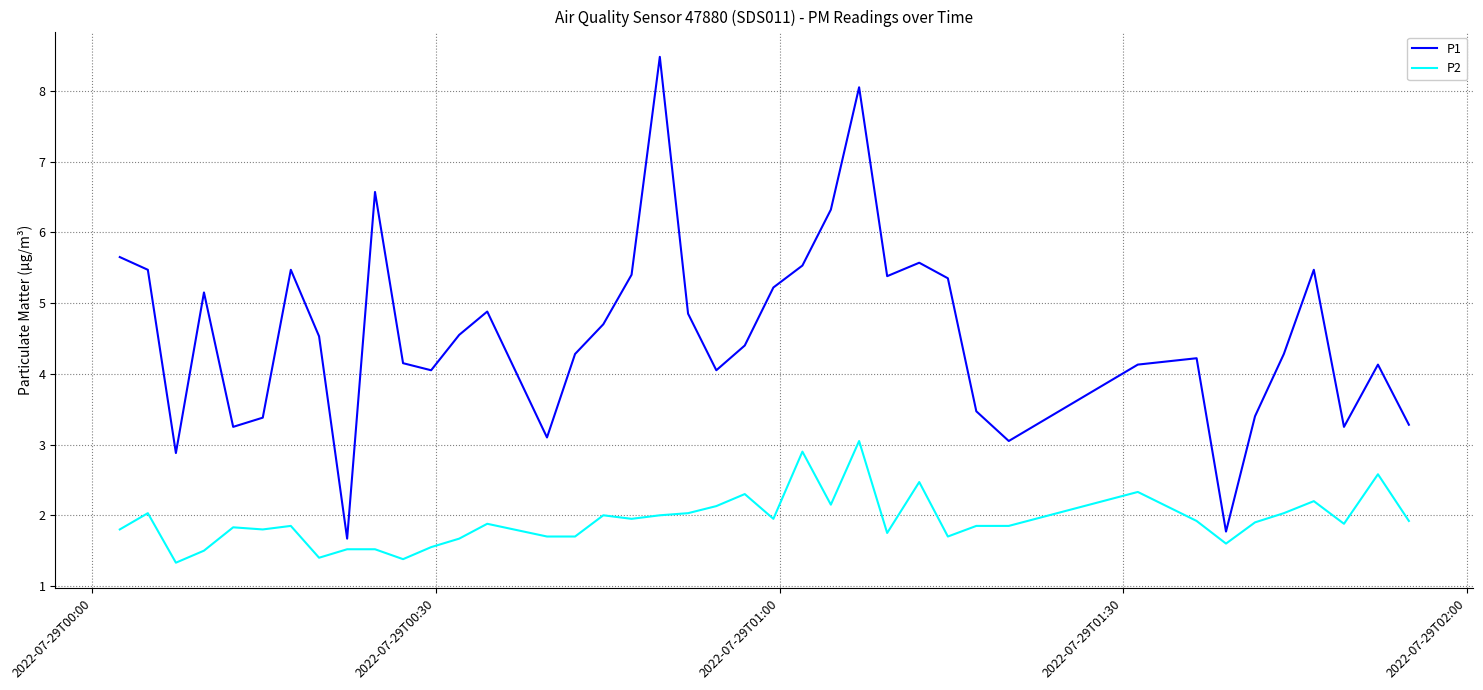

True or false: P1 and P2 intersect in this chart.

False